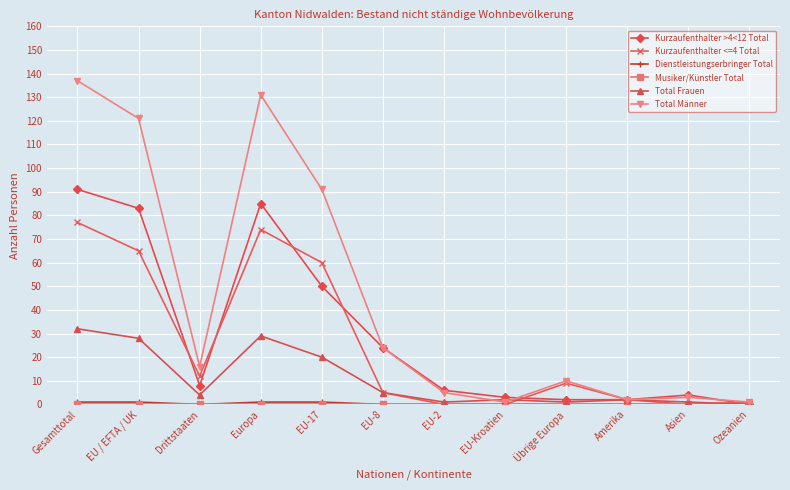

True or false: Total Frauen and Kurzaufenthalter <=4 Total cross at least once.

True